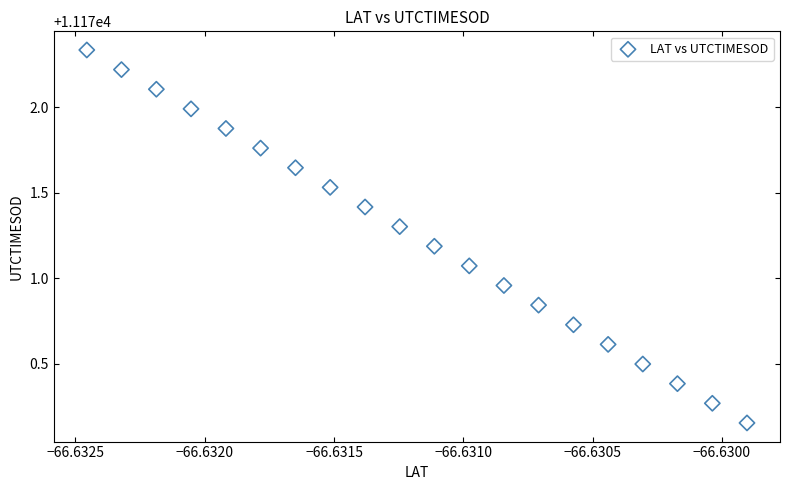

What is the range of Y values (max minus min)?

2.2